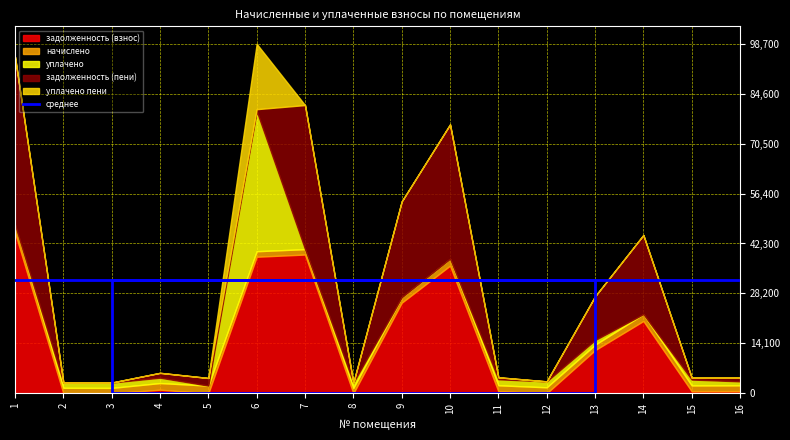

What is the maximum value for задолженность (пени)?

47512.9